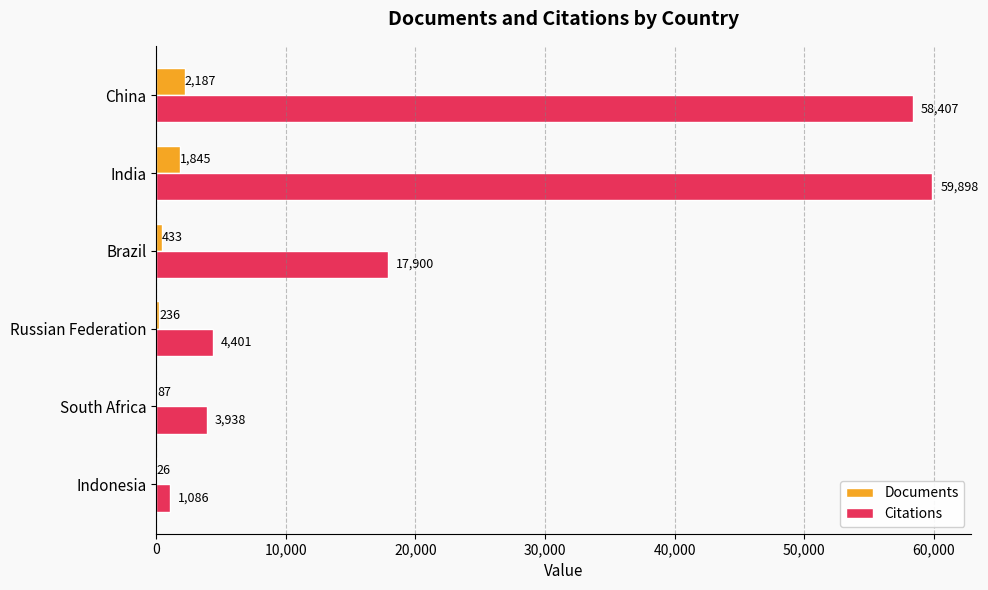

Which series changed the most between Brazil and China?

Citations